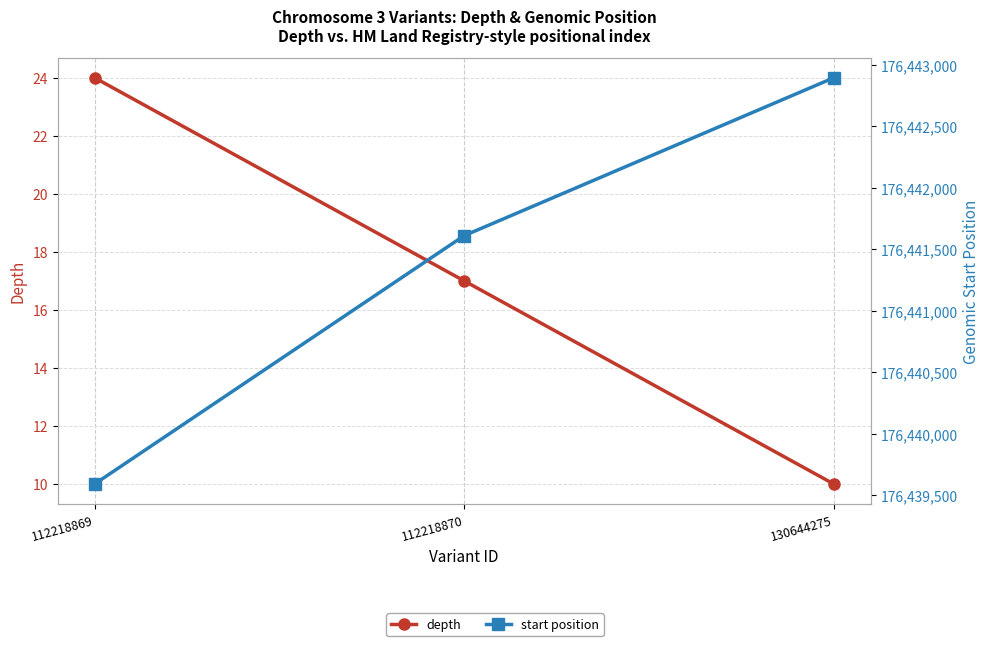

Is the value of depth at 112218870 greater than the value of start position at 112218870?

No